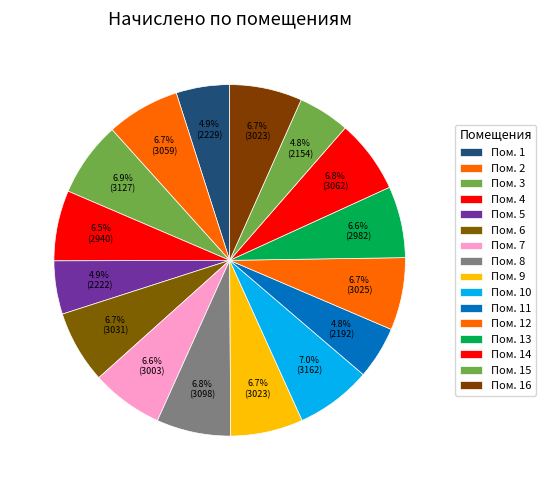

To the nearest percent, what is the difference between the largest and smallest slice percentages?

2%